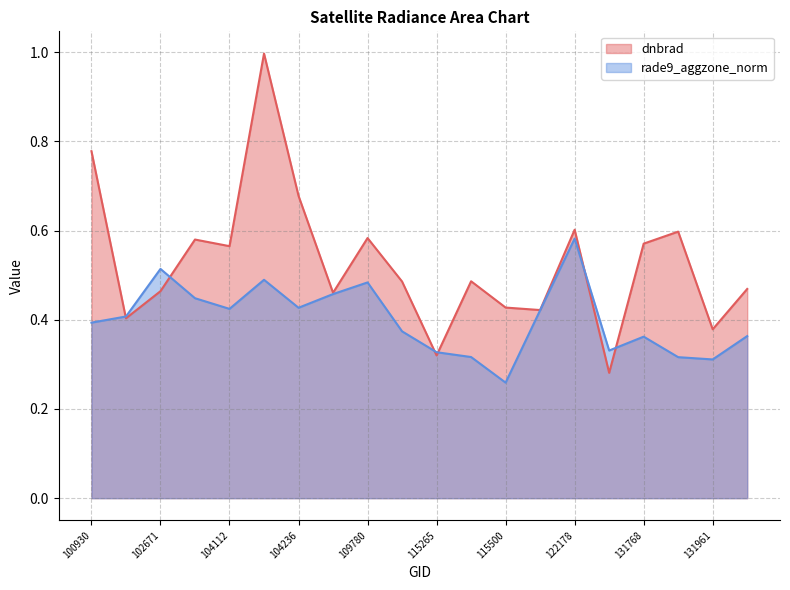

Which series has the largest range (max minus min)?

dnbrad